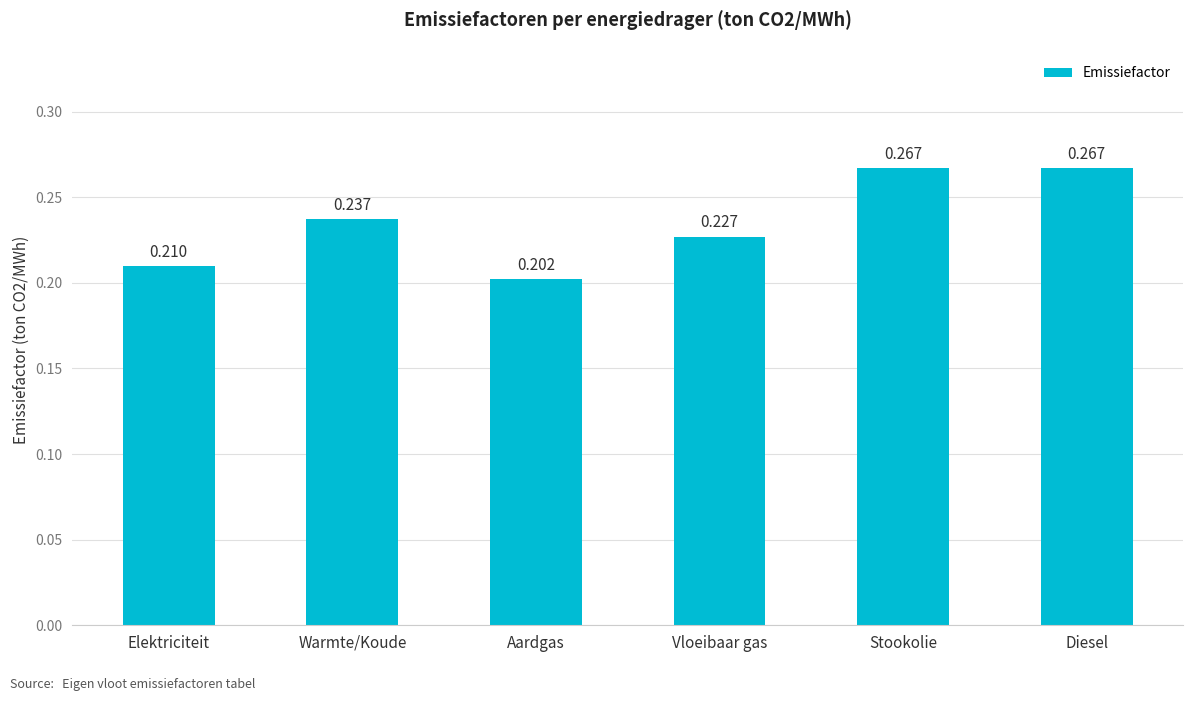

At which label is the value closest to 0?

Aardgas